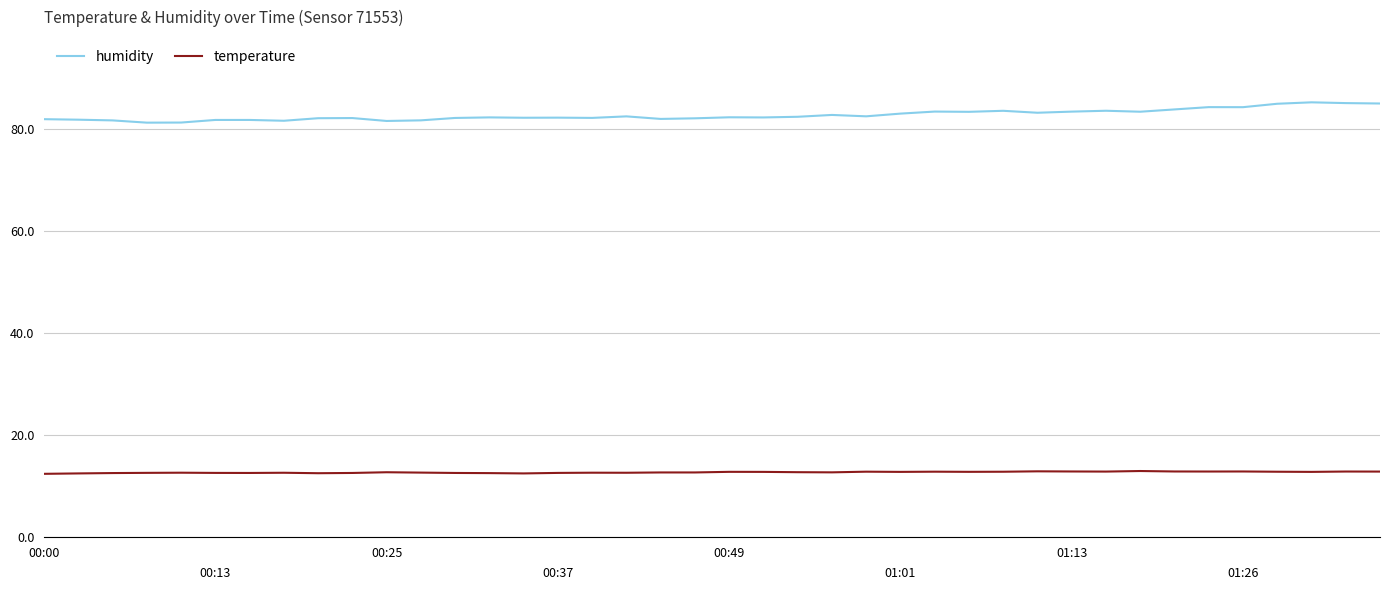

True or false: humidity has more than 1 points higher than both neighbors.

True